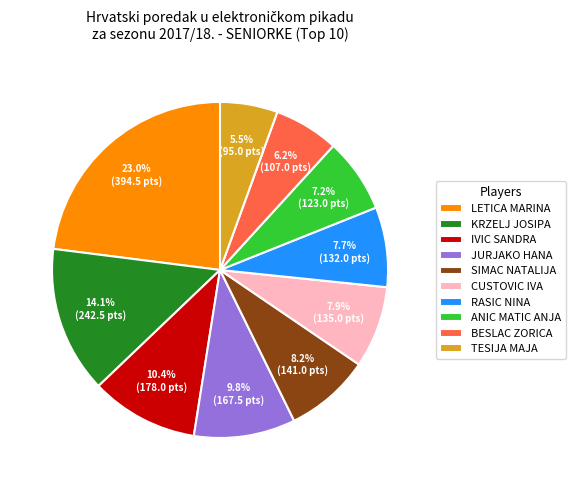

Approximately how many times larger is the value at KRZELJ JOSIPA compared to CUSTOVIC IVA?

1.8